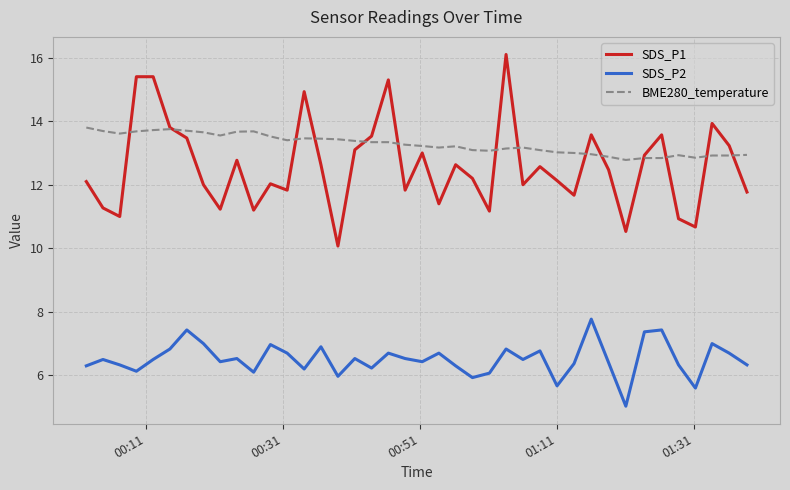

What is the greatest value displayed?

16.1